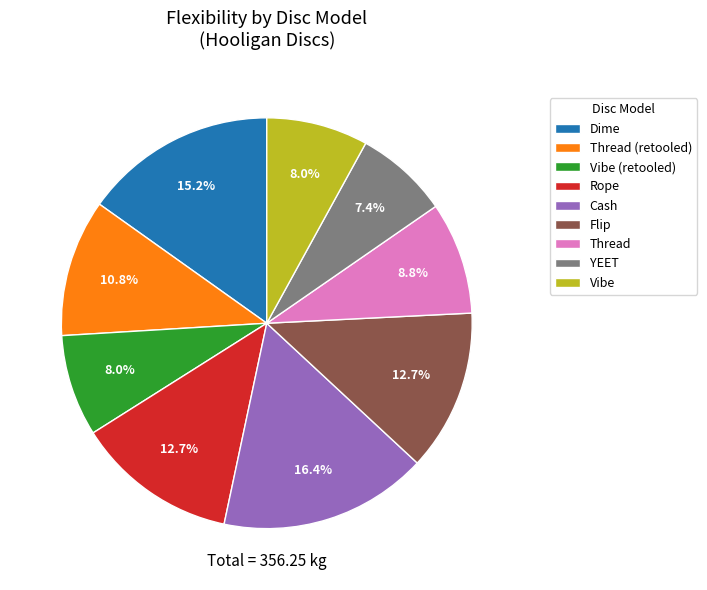

How many segments does this pie chart have?

9